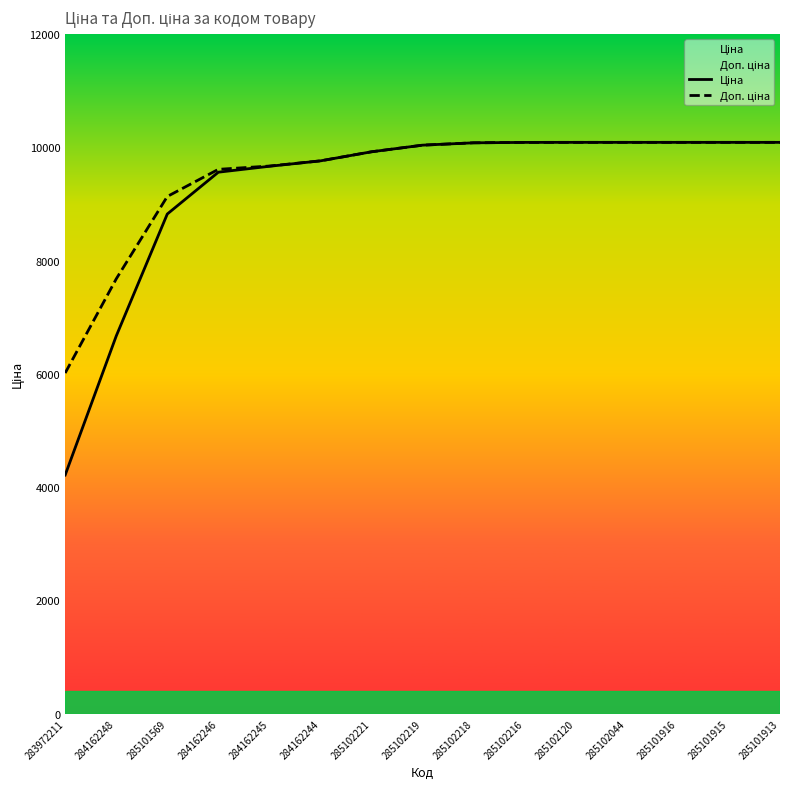

Which series has the largest range (max minus min)?

Ціна